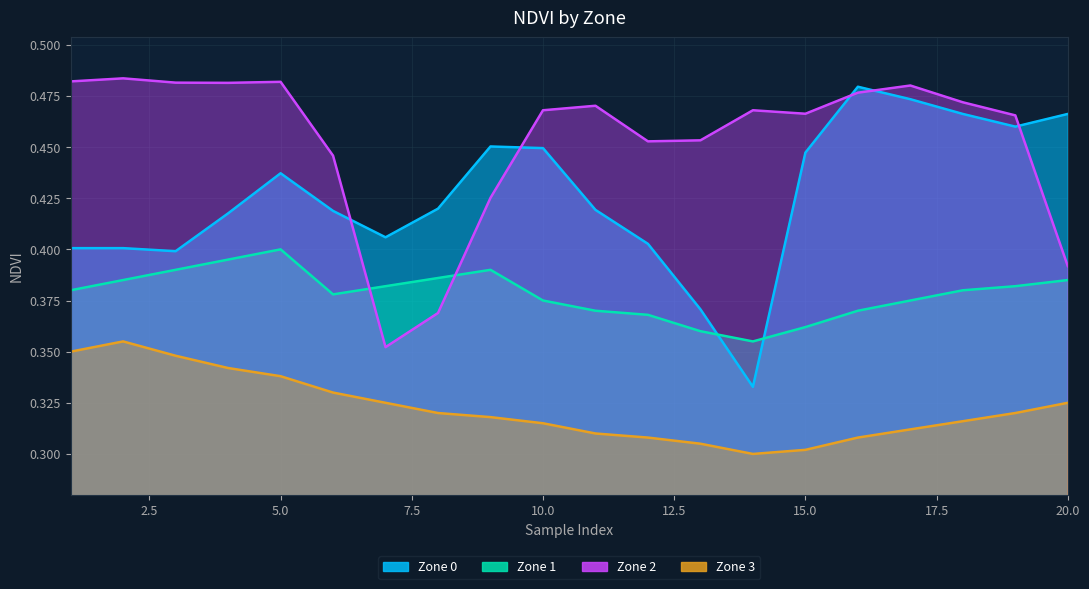

Reading left to right, transcribe all the data shown in this chart.

Zone 0: 1=0.4	2=0.4	3=0.4	4=0.4	5=0.4	6=0.4	7=0.4	8=0.4	9=0.5	10=0.4	11=0.4	12=0.4	13=0.4	14=0.3	15=0.4	16=0.5	17=0.5	18=0.5	19=0.5	20=0.5
Zone 1: 1=0.4	2=0.4	3=0.4	4=0.4	5=0.4	6=0.4	7=0.4	8=0.4	9=0.4	10=0.4	11=0.4	12=0.4	13=0.4	14=0.4	15=0.4	16=0.4	17=0.4	18=0.4	19=0.4	20=0.4
Zone 2: 1=0.5	2=0.5	3=0.5	4=0.5	5=0.5	6=0.4	7=0.4	8=0.4	9=0.4	10=0.5	11=0.5	12=0.5	13=0.5	14=0.5	15=0.5	16=0.5	17=0.5	18=0.5	19=0.5	20=0.4
Zone 3: 1=0.3	2=0.4	3=0.3	4=0.3	5=0.3	6=0.3	7=0.3	8=0.3	9=0.3	10=0.3	11=0.3	12=0.3	13=0.3	14=0.3	15=0.3	16=0.3	17=0.3	18=0.3	19=0.3	20=0.3